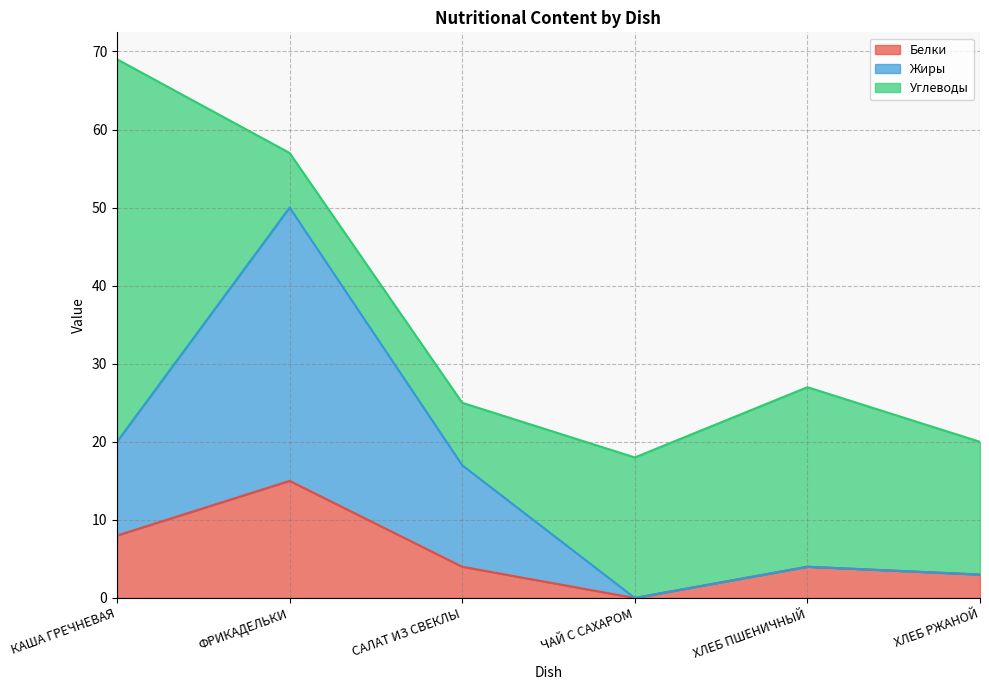

At which label does Белки reach its peak?

ФРИКАДЕЛЬКИ